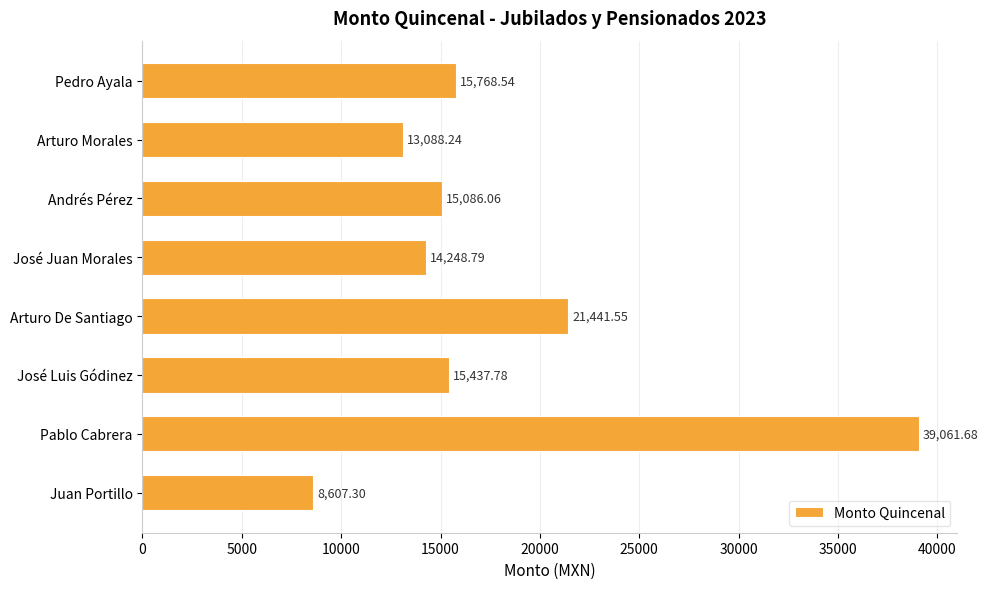

Which label corresponds to the smallest value in the chart?

Juan Portillo